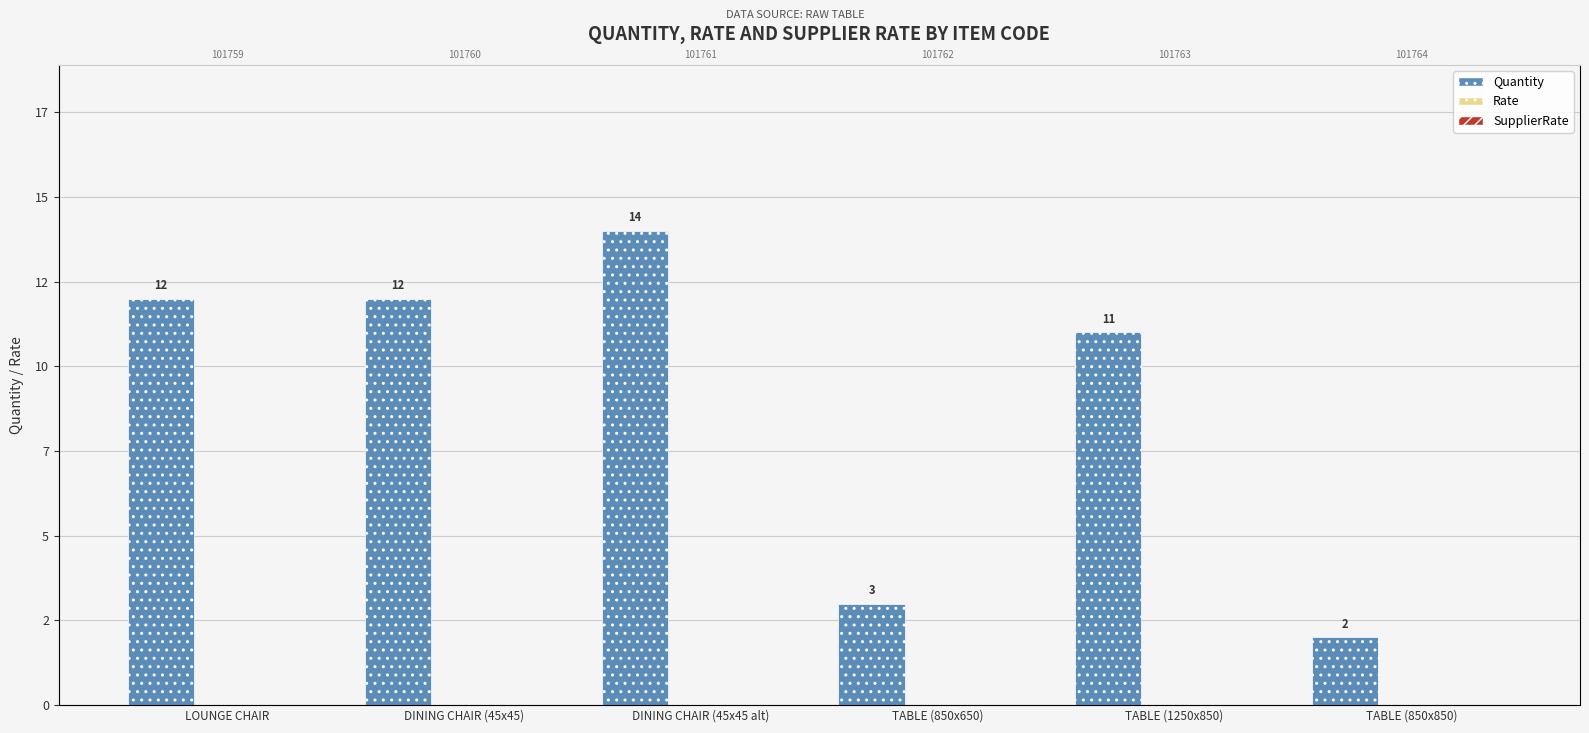

What position from the left is DINING CHAIR (45x45)?

2